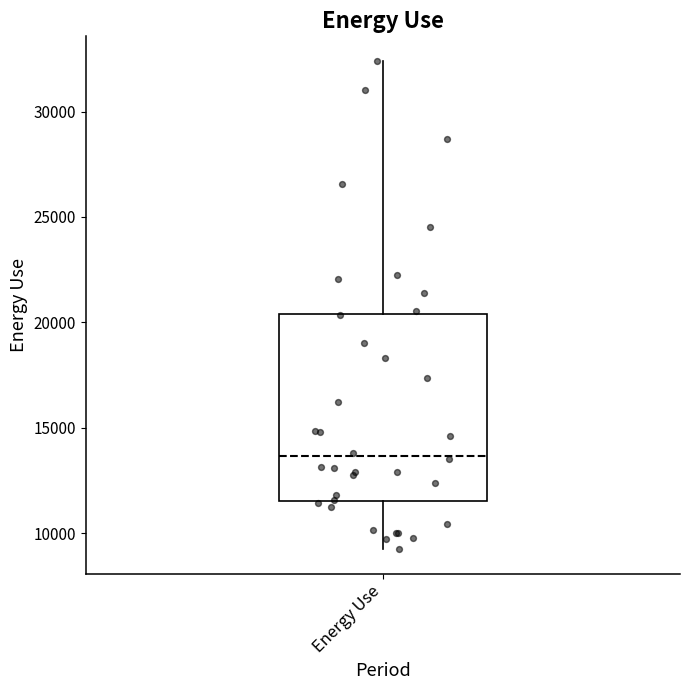

Read this box plot against the y-axis: the position of the median line, the range covered by the box, and the ends of both whiskers. The values are not printed on the chart, so give them approximately, as read against the axis.

median 13500, box 11500 to 20500, whiskers 9000 to 32500